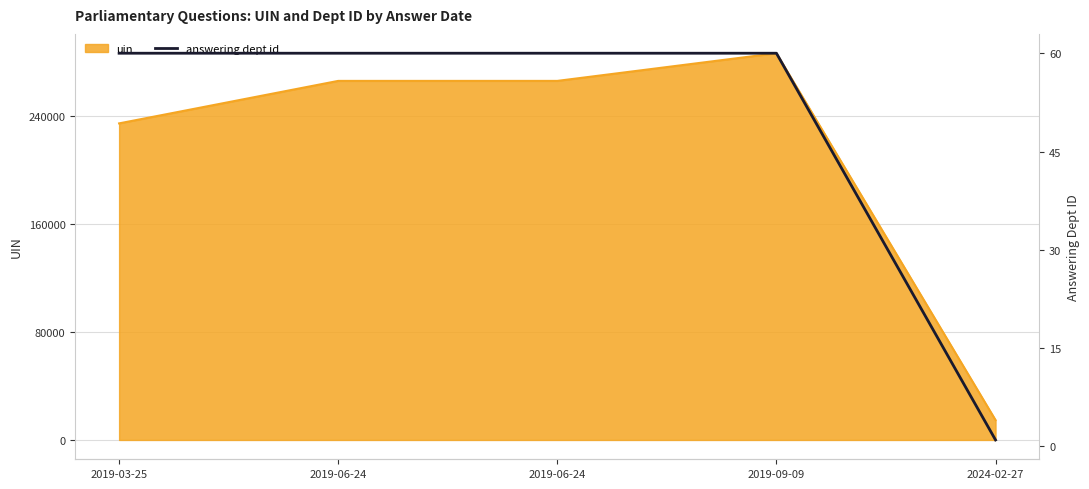

Which has a higher value, 2019-06-24 or 2019-06-24?

2019-06-24